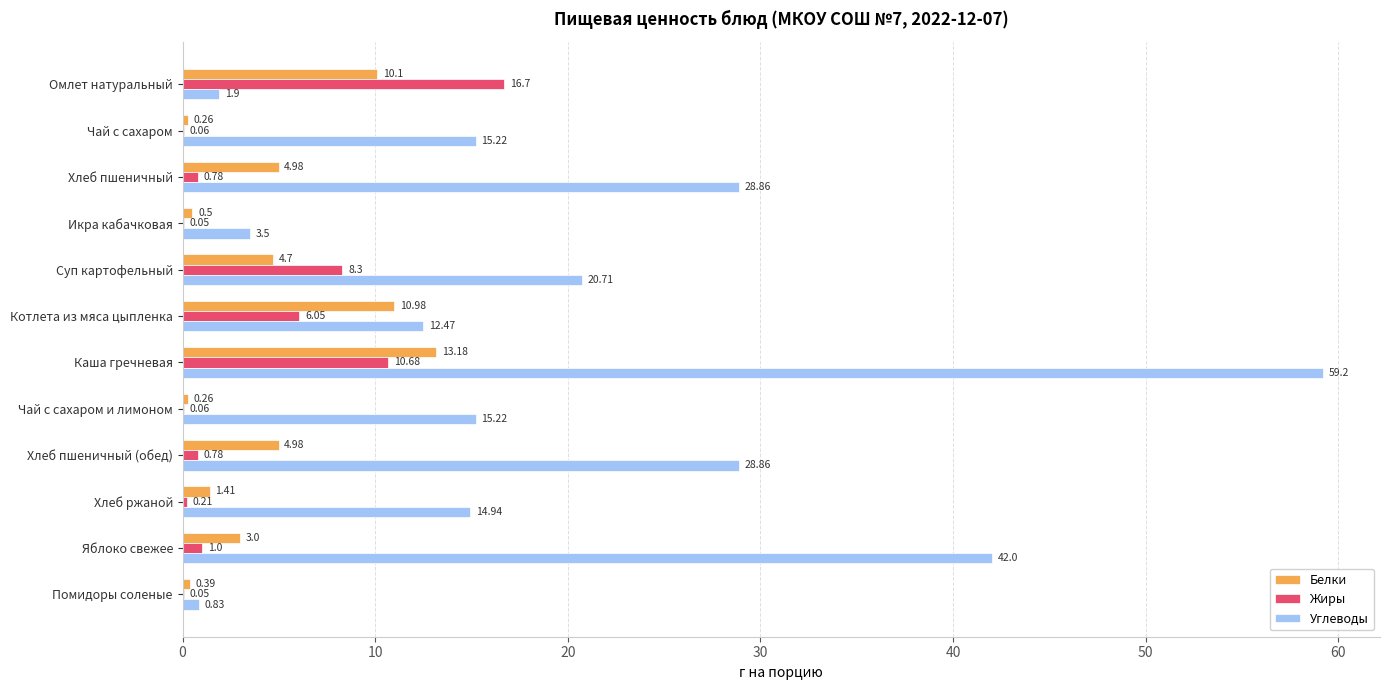

What are all the series names shown in the legend?

Белки, Жиры, Углеводы